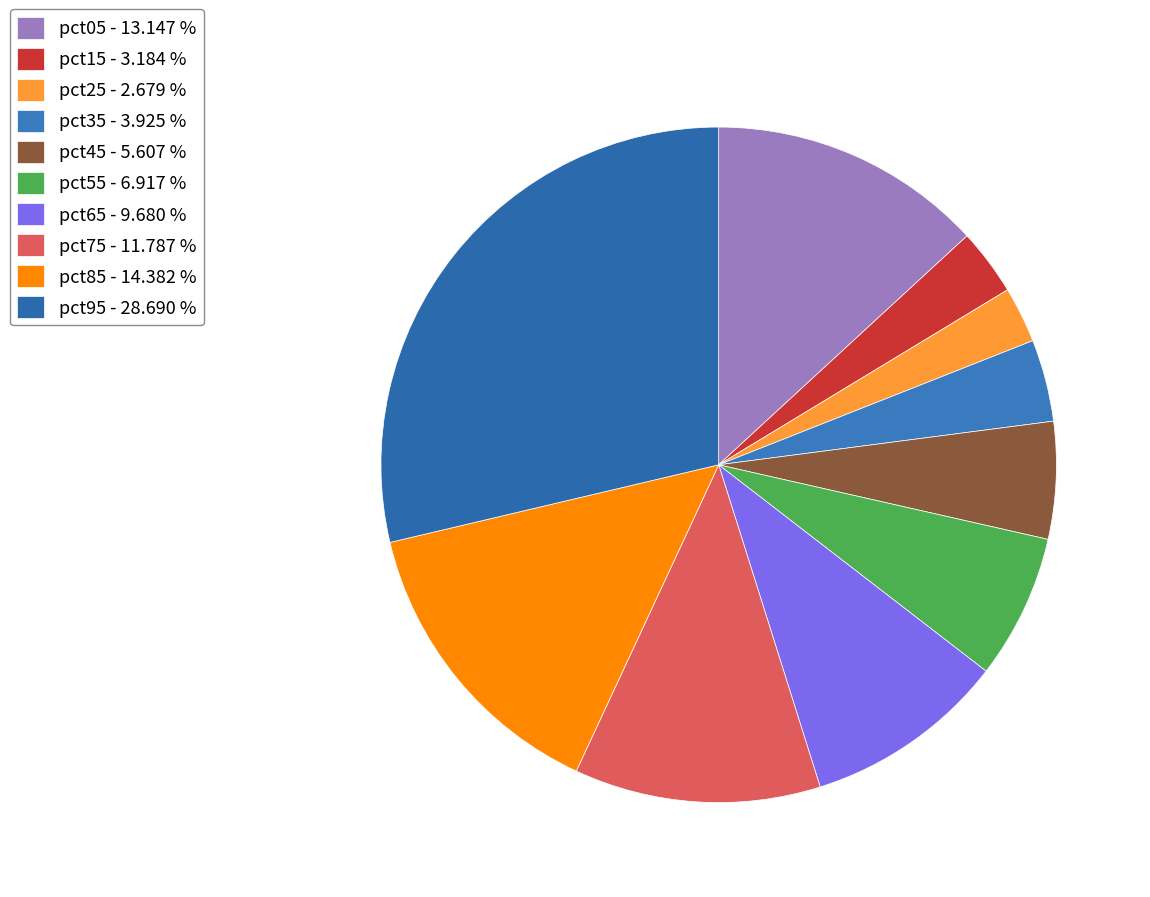

Rank the categories by value from lowest to highest.

pct25, pct15, pct35, pct45, pct55, pct65, pct75, pct05, pct85, pct95